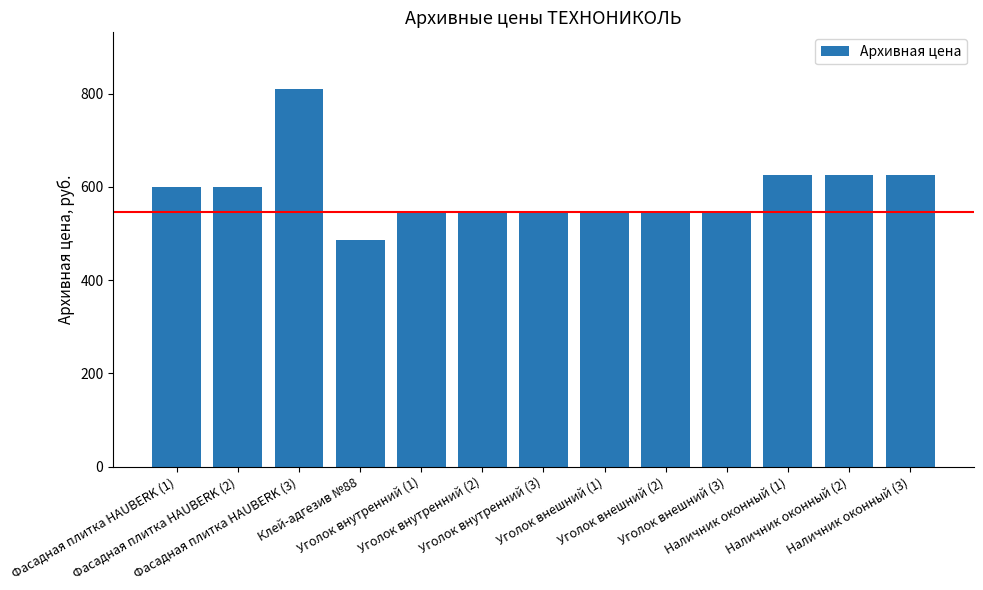

Which label corresponds to the largest value in the chart?

Фасадная плитка HAUBERK (3)